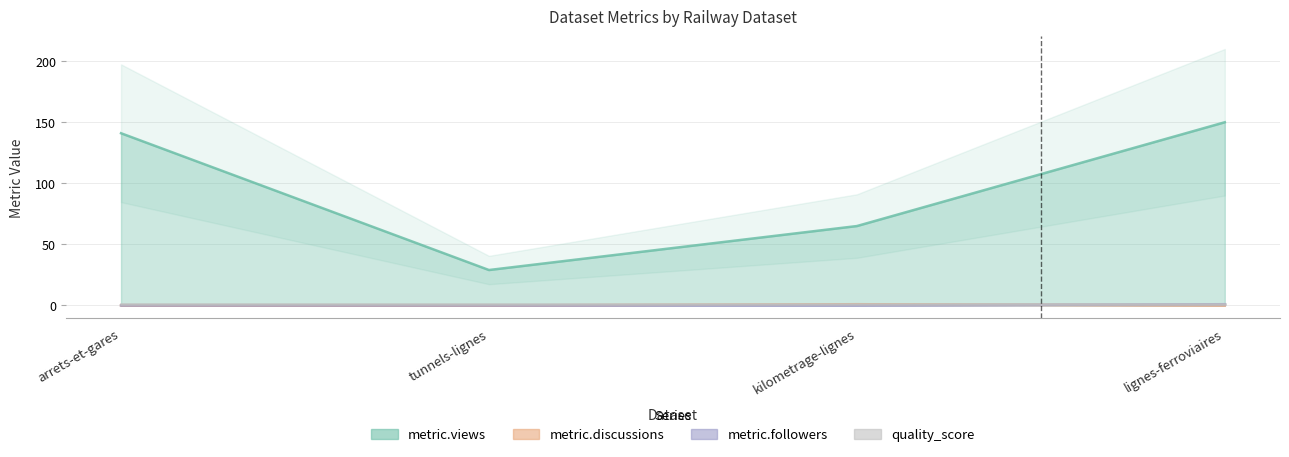

True or false: metric.followers and metric.views cross at least once.

False